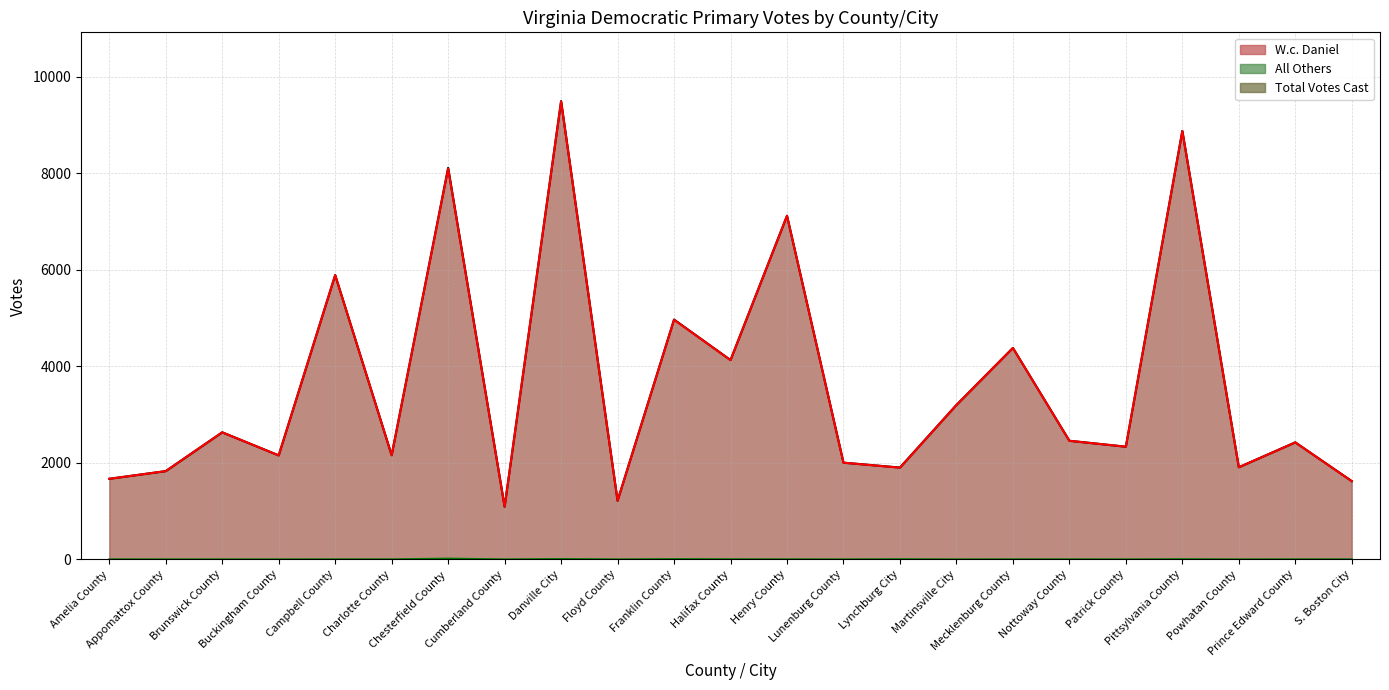

What is the total value across all series at Campbell County?

11786